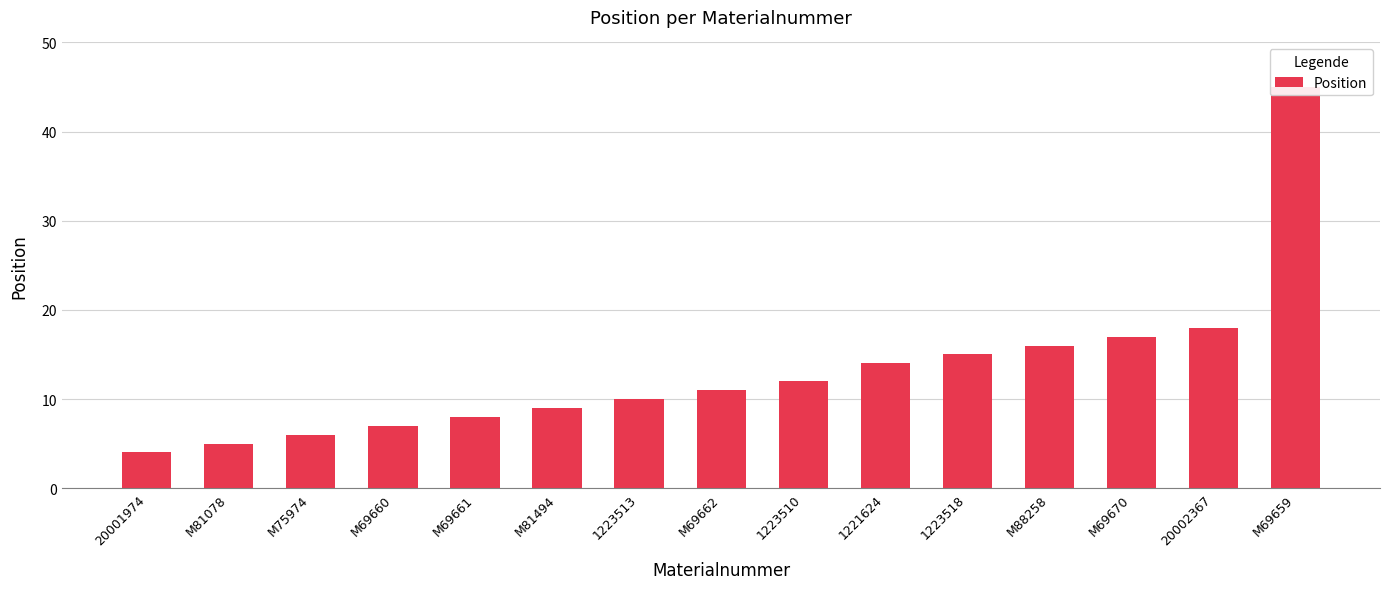

List the labels in order of value, largest first.

M69659, 20002367, M69670, M88258, 1223518, 1221624, 1223510, M69662, 1223513, M81494, M69661, M69660, M75974, M81078, 20001974